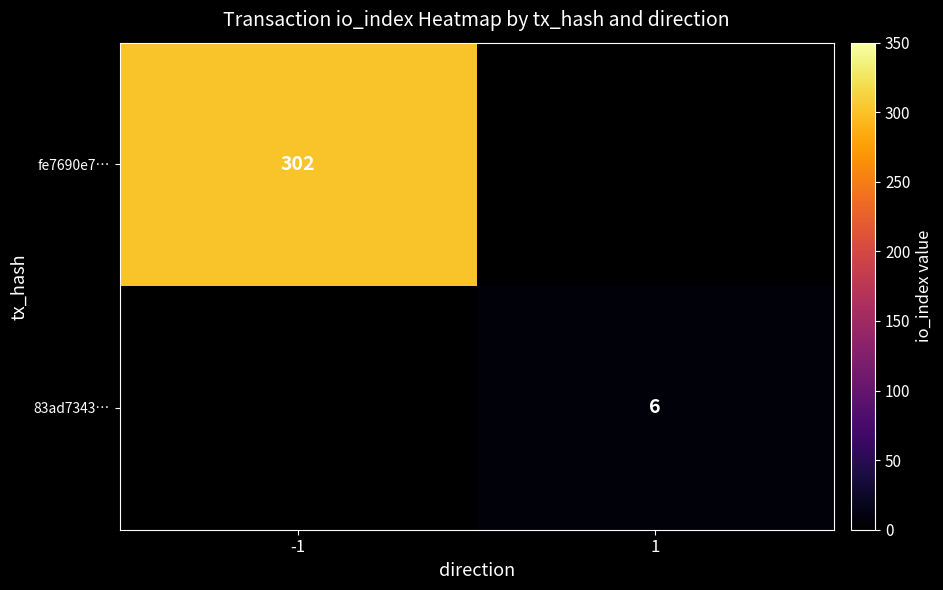

True or false: fe7690e7… has a value of 70.4 at -1.

False